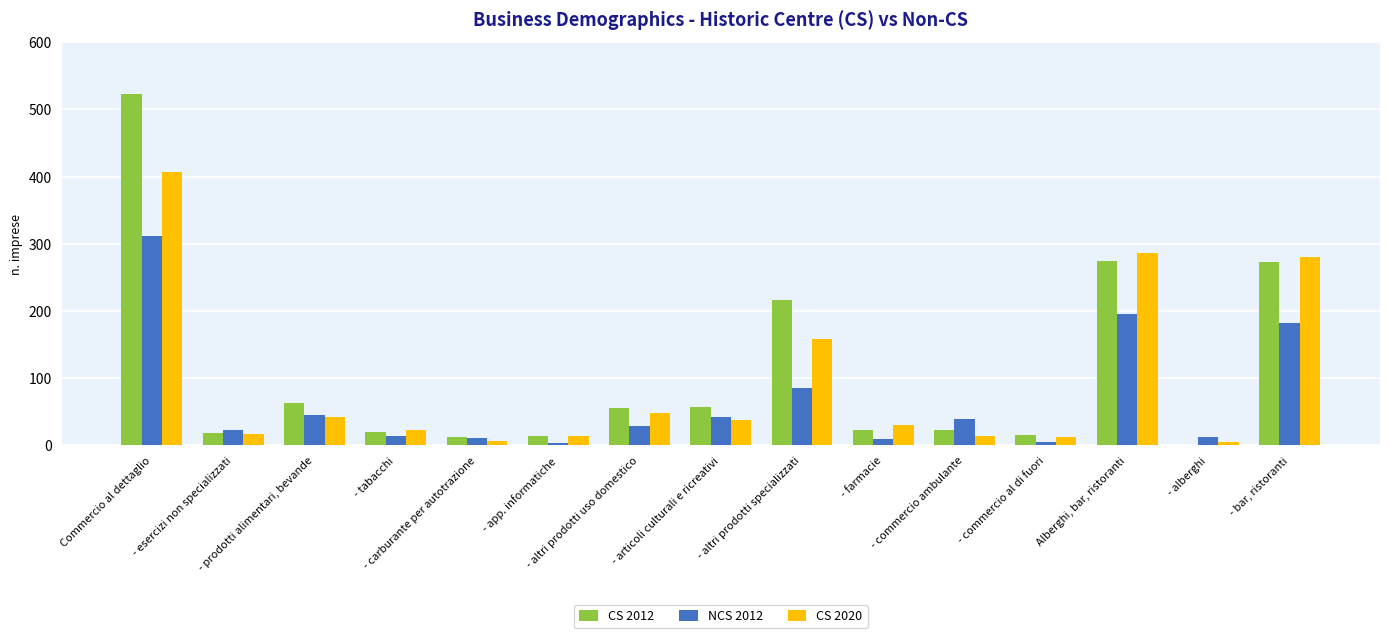

What is the sum of all CS 2012 values?

1594.6